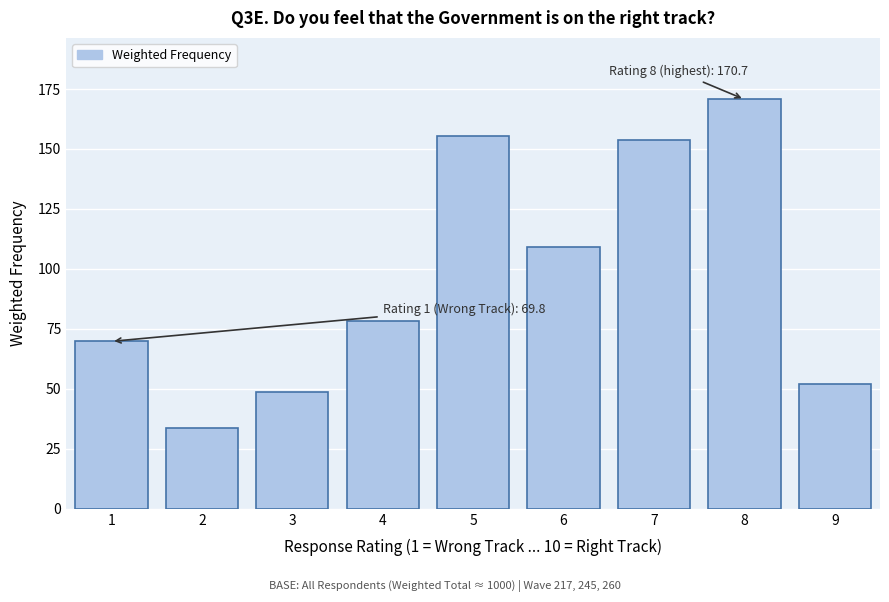

Reading left to right, what are all the values shown in this chart?

69.8	33.7	48.6	78.1	155.4	109.3	153.7	170.7	52.1